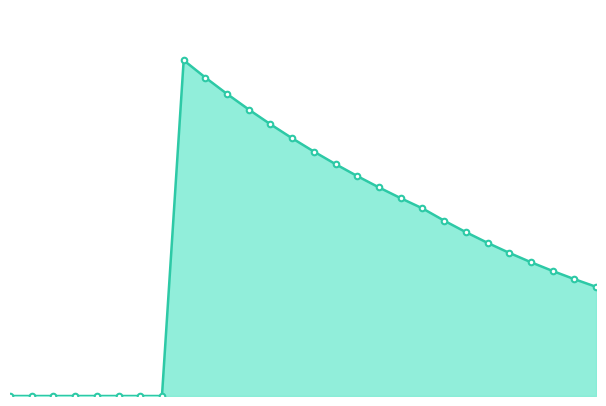

Reading left to right, what are all the values shown in this chart?

2018=0.0	2019=0.0	2020=0.0	2021=0.0	2022=0.0	2023=0.0	2024=0.0	2025=0.0	2026=5151.8	2027=4886.3	2028=4634.5	2029=4395.7	2030=4169.2	2031=3954.3	2032=3750.5	2033=3557.3	2034=3374.0	2035=3200.1	2036=3035.2	2037=2878.8	2038=2690.4	2039=2514.4	2040=2349.9	2041=2196.2	2042=2052.5	2043=1918.2	2044=1792.8	2045=1675.5